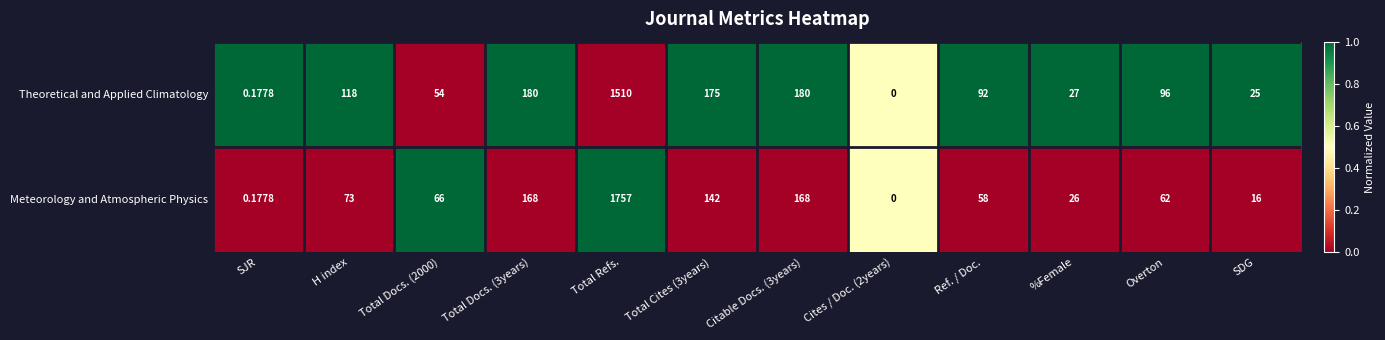

How many categories are shown in the chart?

12